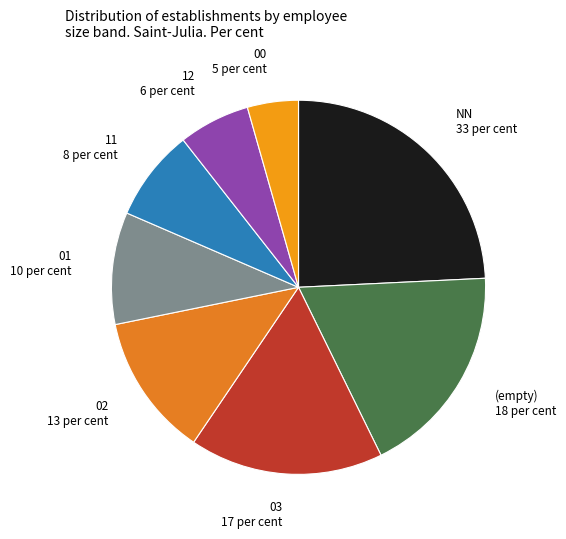

Between 00 and 11, which is larger?

11